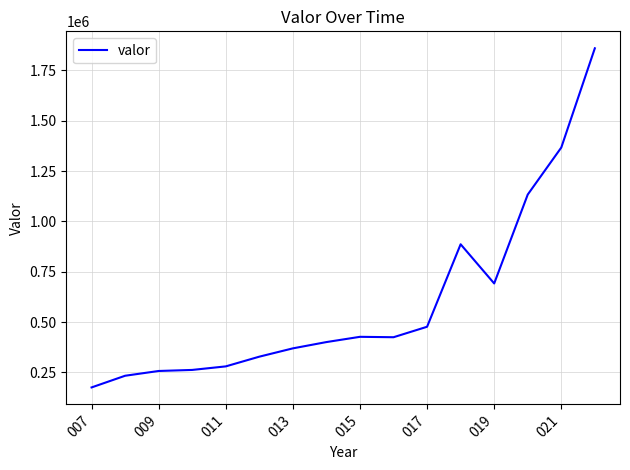

What is the smallest value displayed?

175793